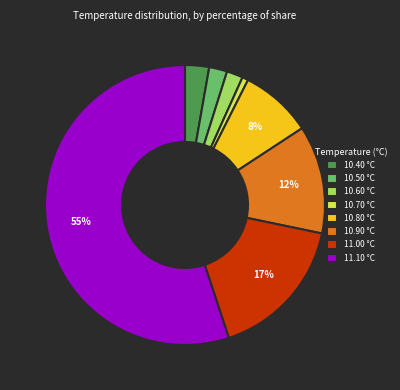

What is the largest slice in the pie chart?

11.10 °C